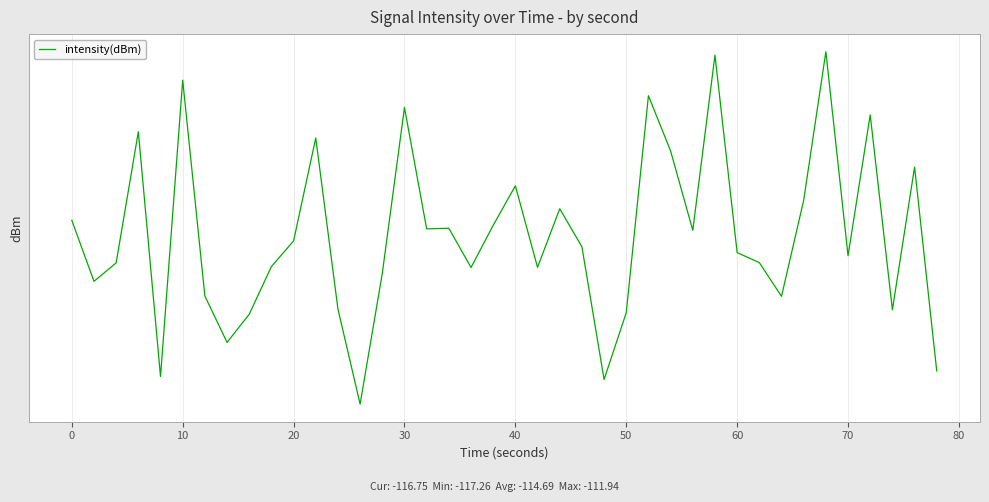

How many points are higher than both their immediate neighbors (excluding endpoints)?

12